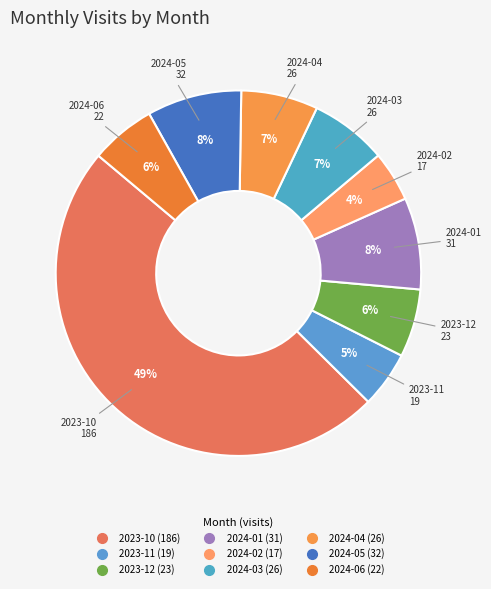

Which has a higher value, 2024-05 or 2024-02?

2024-05